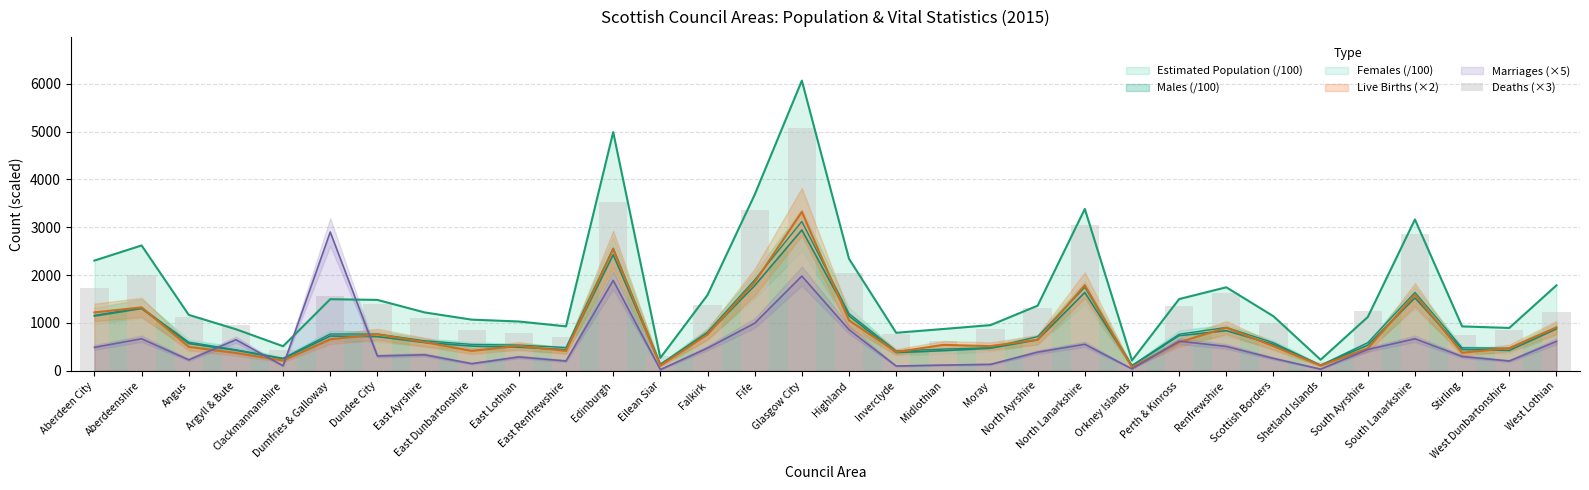

How many values are below 1227?

16